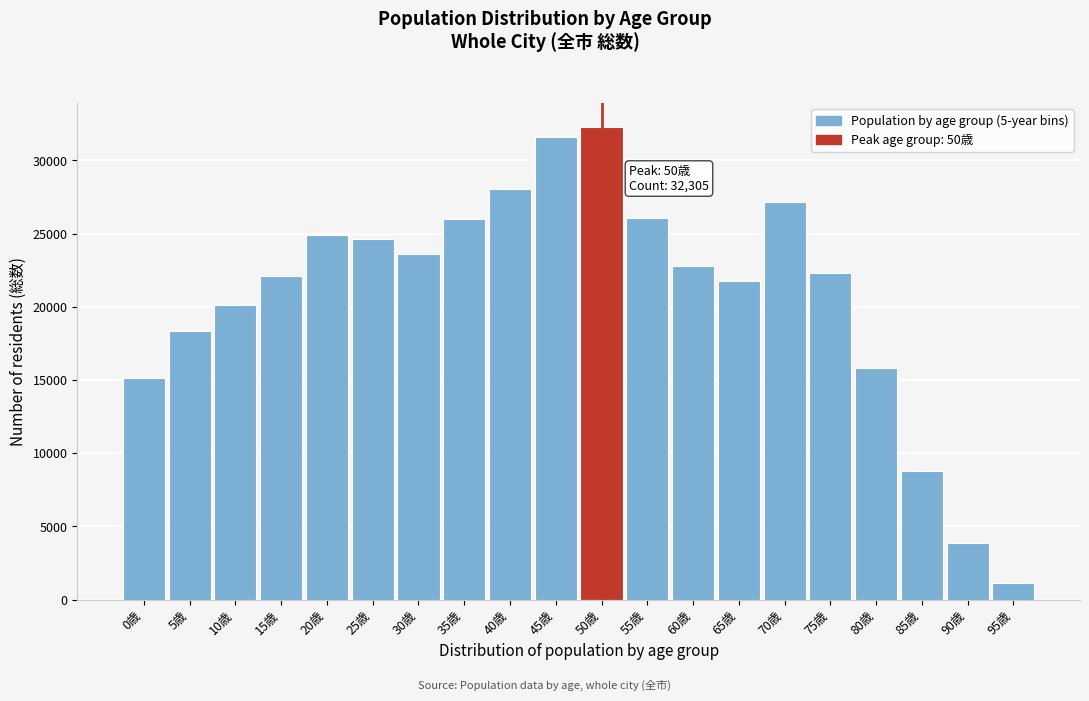

Which label corresponds to the smallest value in the chart?

95歳